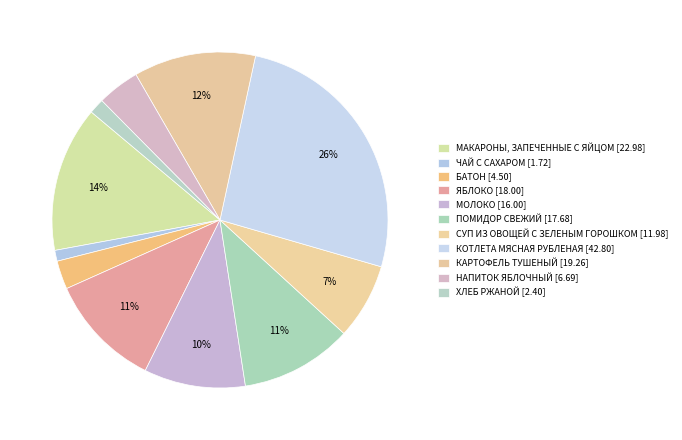

Which slice is the largest?

КОТЛЕТА МЯСНАЯ РУБЛЕНАЯ